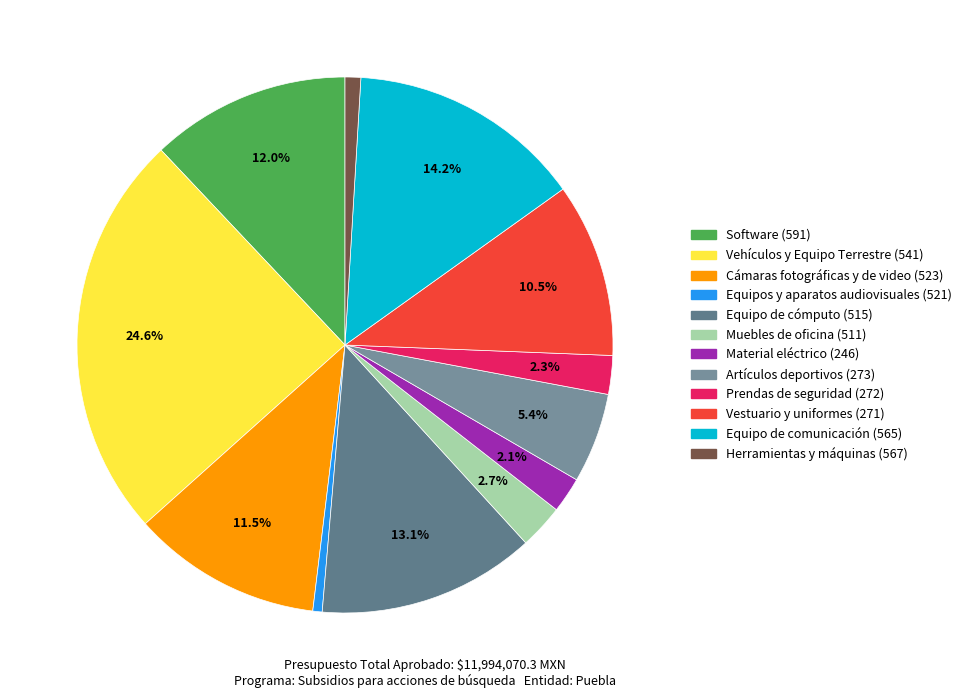

How many slices are in this pie chart?

12